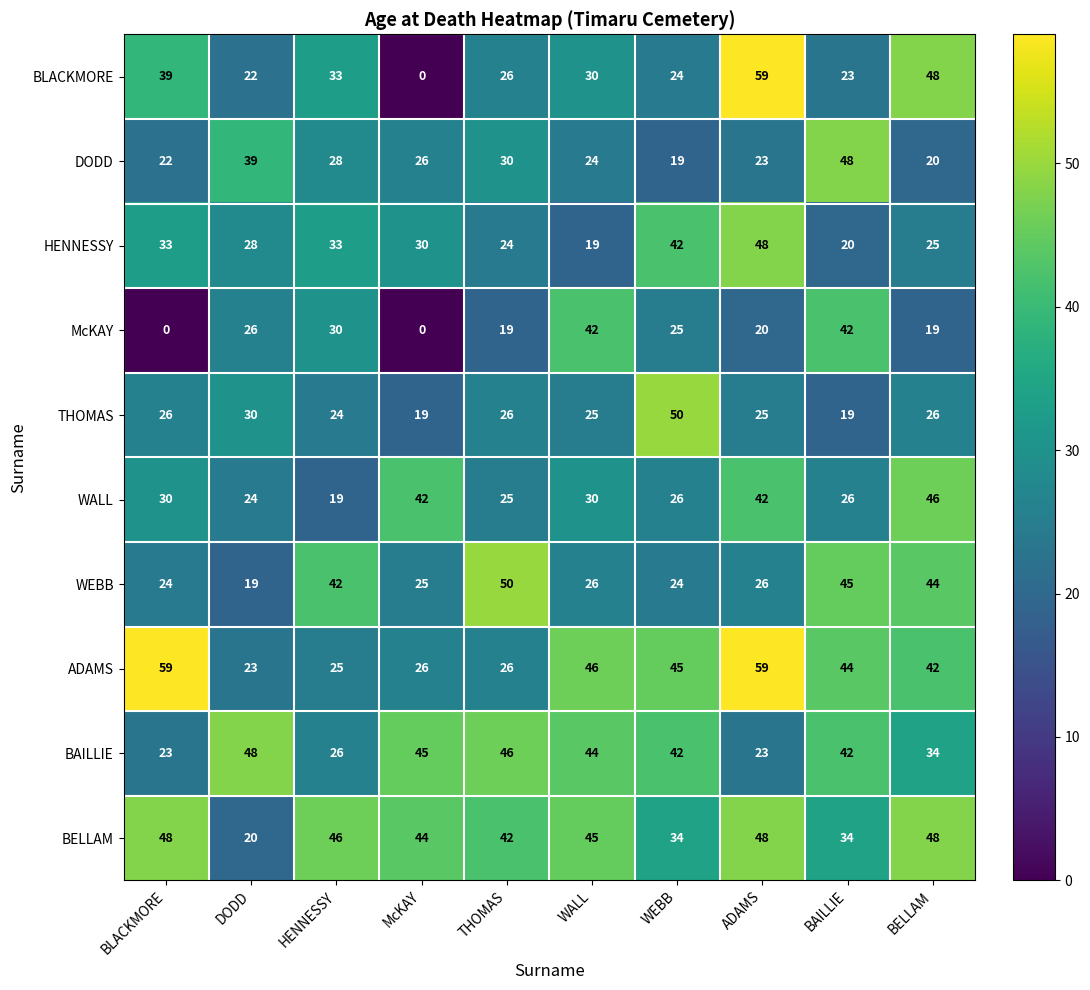

What is the sum of all BLACKMORE values?

304